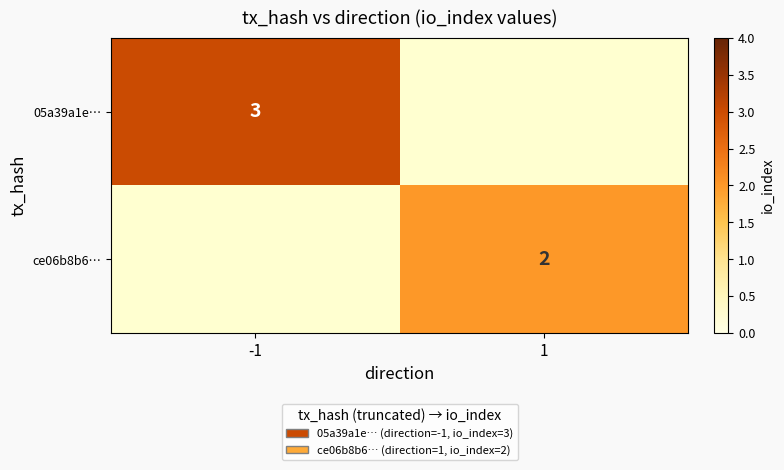

True or false: ce06b8b6… has a value of 1 at 1.

False